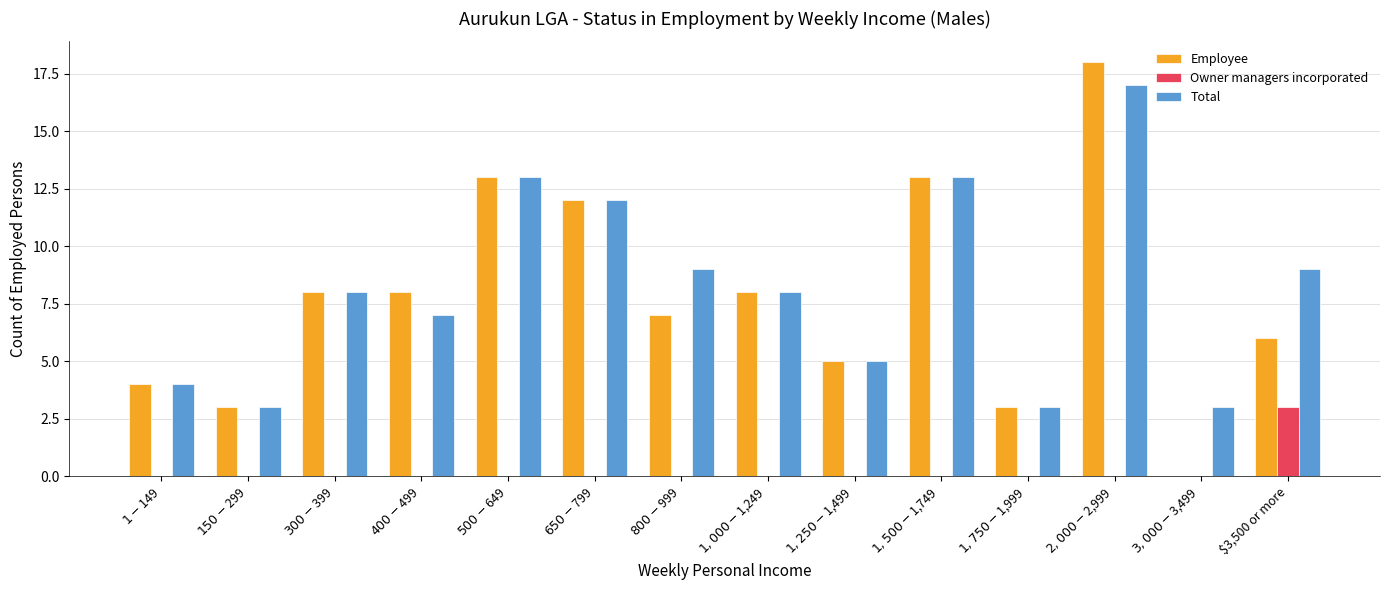

What is the greatest value displayed?

18